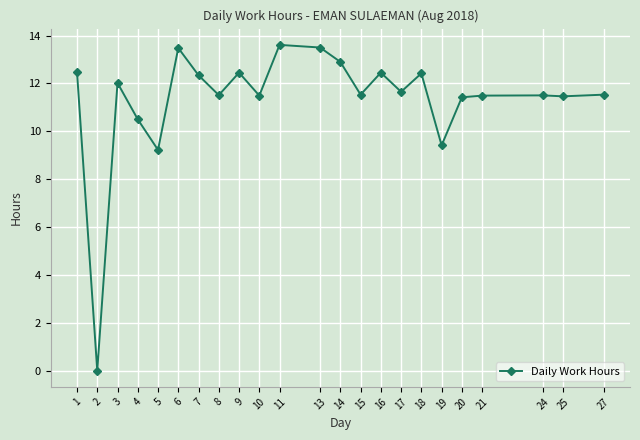

True or false: the data has more than 2 interior local peaks.

True